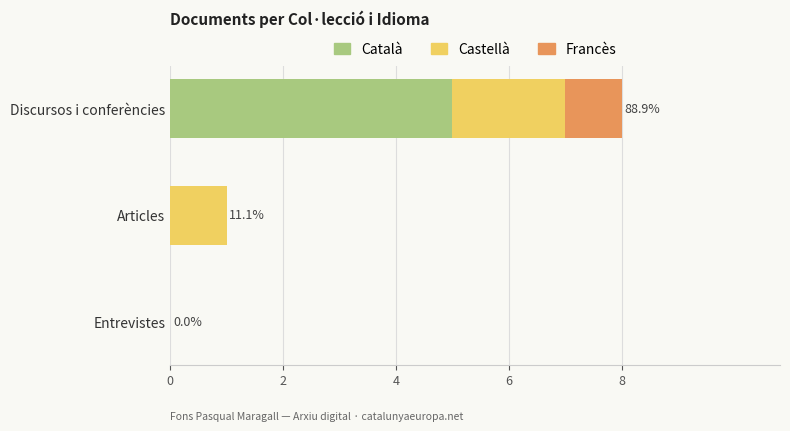

The Català series shows 8 at Discursos i conferències. True or false?

False